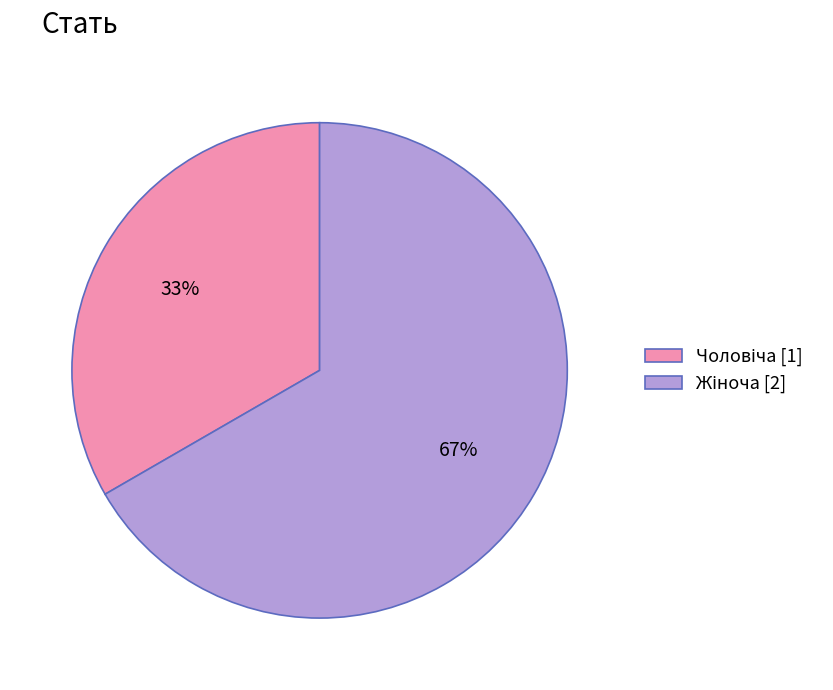

Is there a majority slice in this chart?

Yes